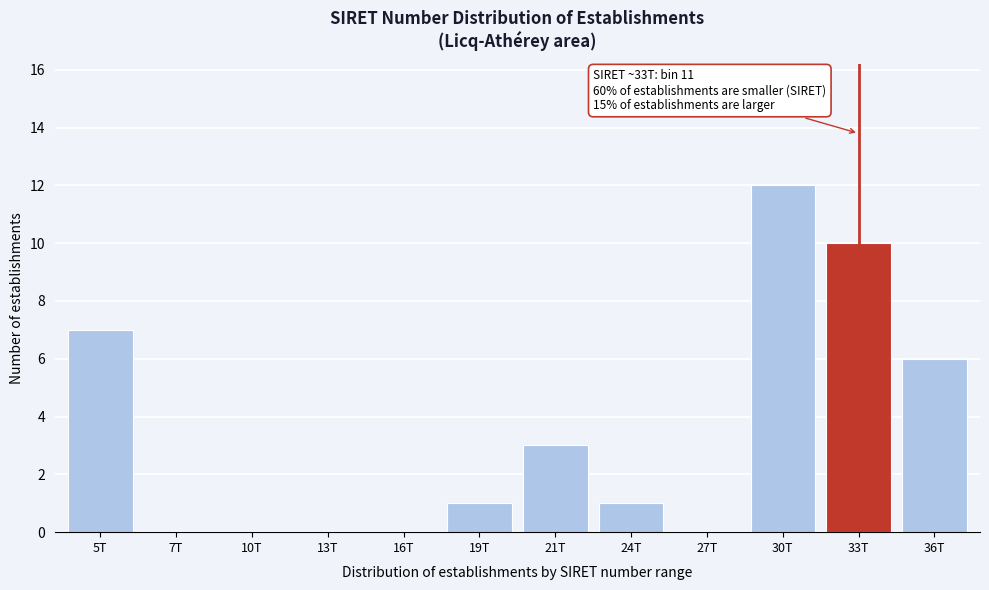

Reading right to left, what are all the values shown in this chart?

36T=6	33T=10	30T=12	27T=0	24T=1	21T=3	19T=1	16T=0	13T=0	10T=0	7T=0	5T=7